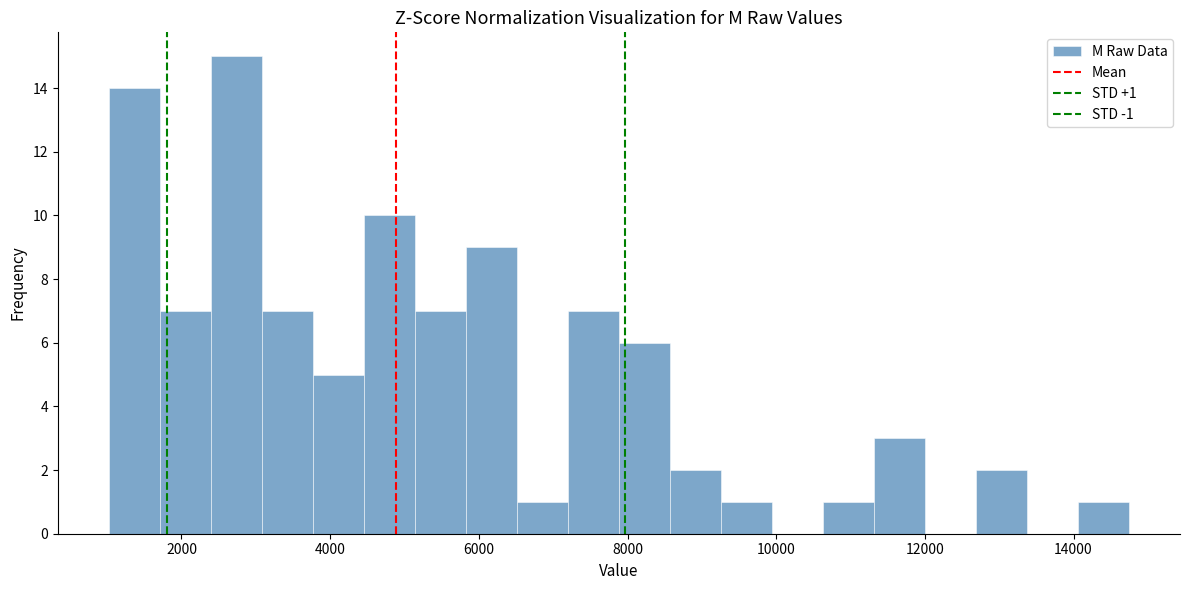

Read against the x-axis, roughly where is the centre of the tallest bar?

2800